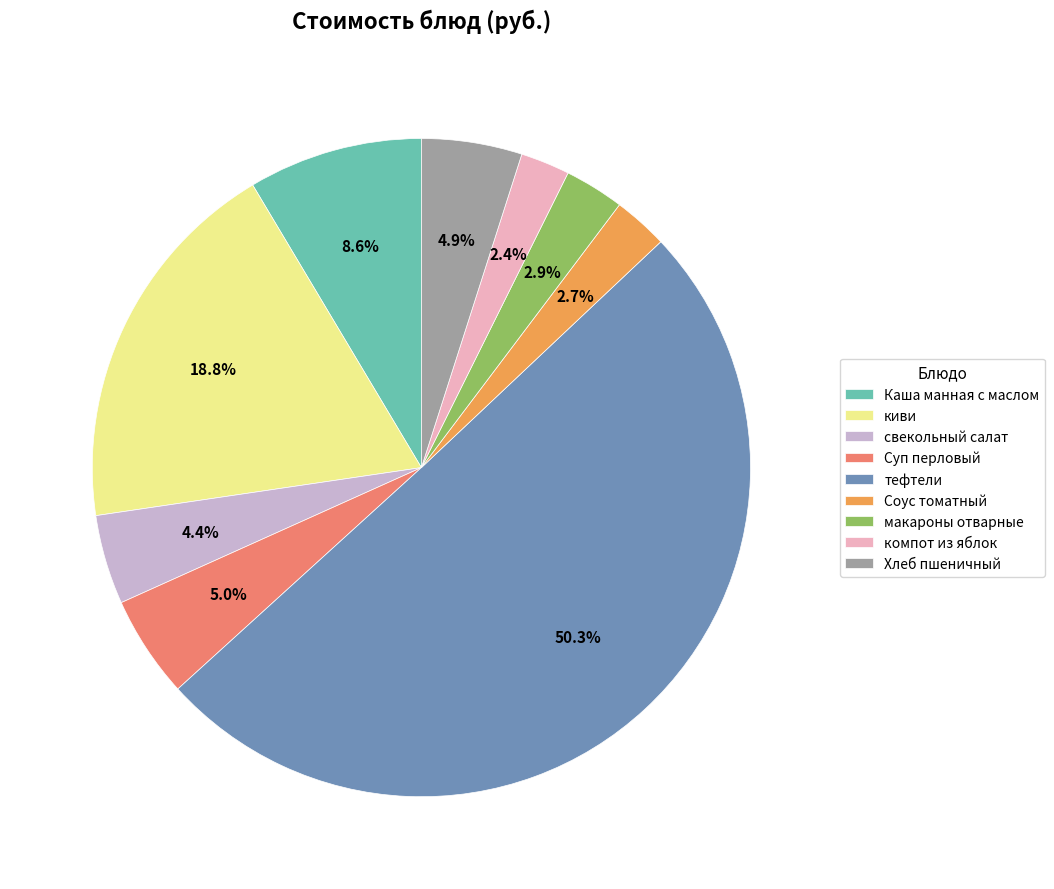

What percentage is NOT represented by Хлеб пшеничный?

95.1%